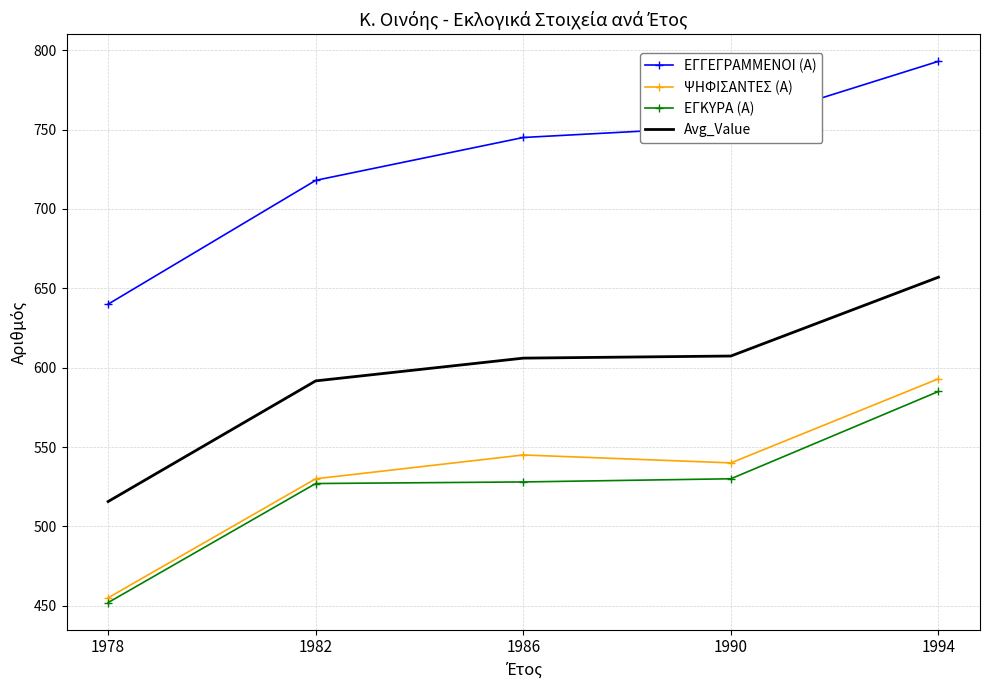

True or false: ΕΓΓΕΓΡΑΜΜΕΝΟΙ (Α) and ΕΓΚΥΡΑ (Α) intersect in this chart.

False